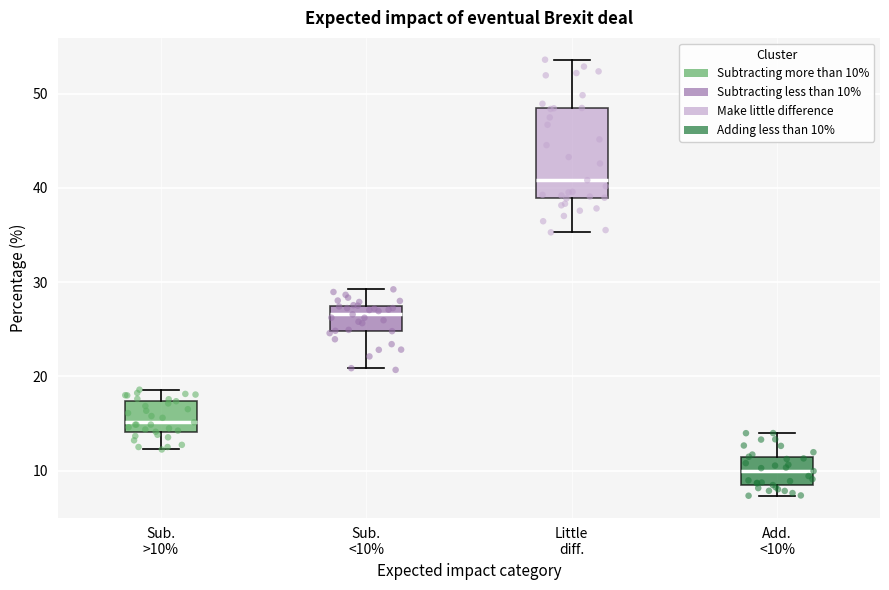

Which box is the tallest, from its lower edge to its upper edge?

Little diff.